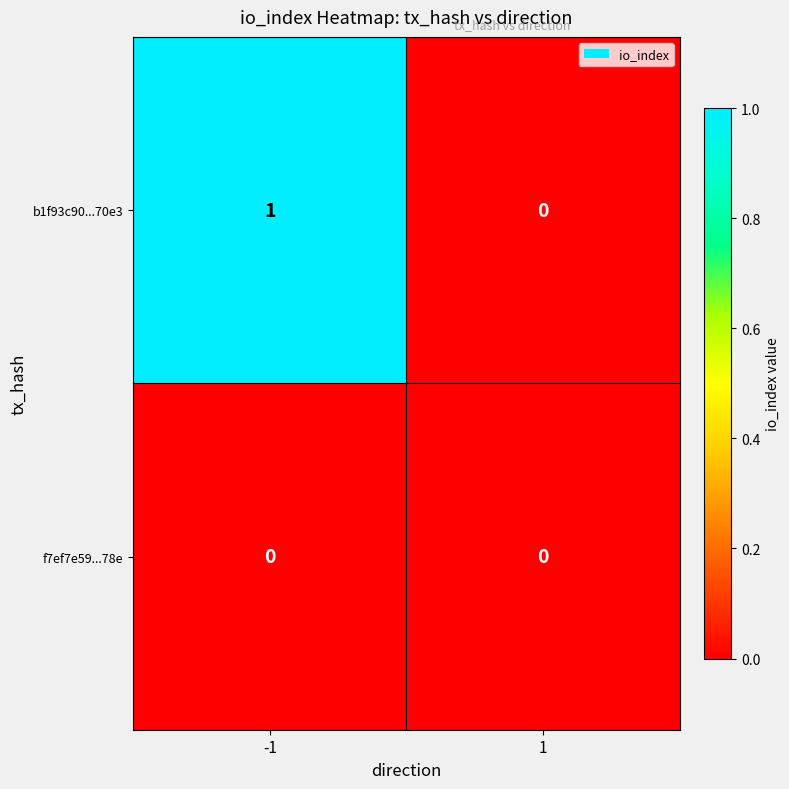

At which category is the sum across all series the highest?

-1